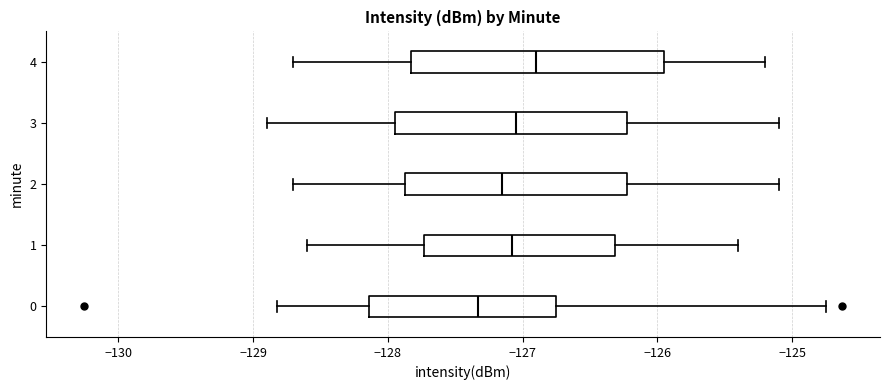

Where does the left whisker of the box at y = 4 end on the x-axis? The values are not printed on the chart, so give them approximately, as read against the axis.

-128.7